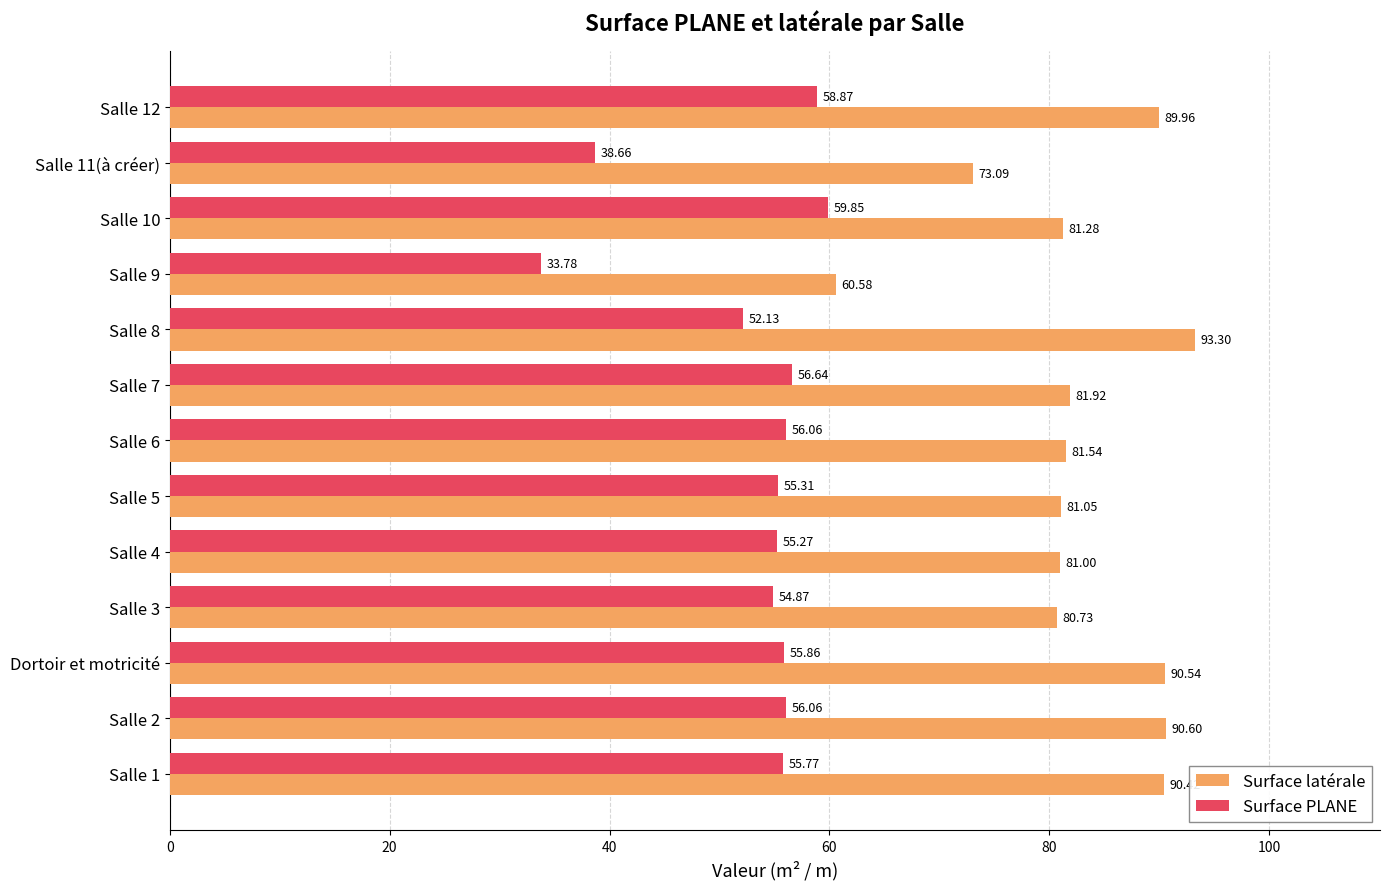

At how many categories does at least one series exceed 71?

12